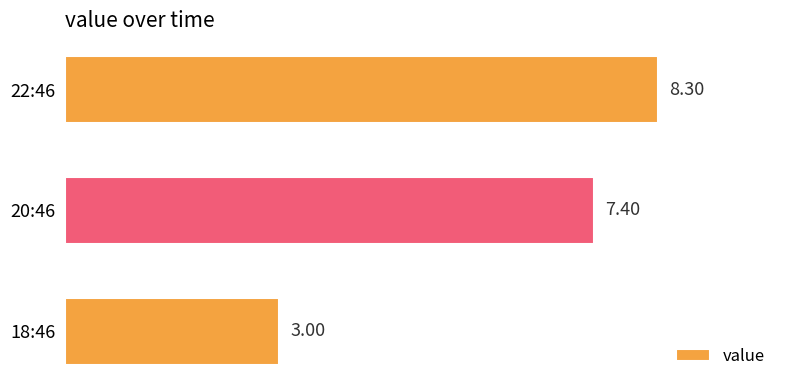

Rank the categories by value from highest to lowest.

22:46, 20:46, 18:46